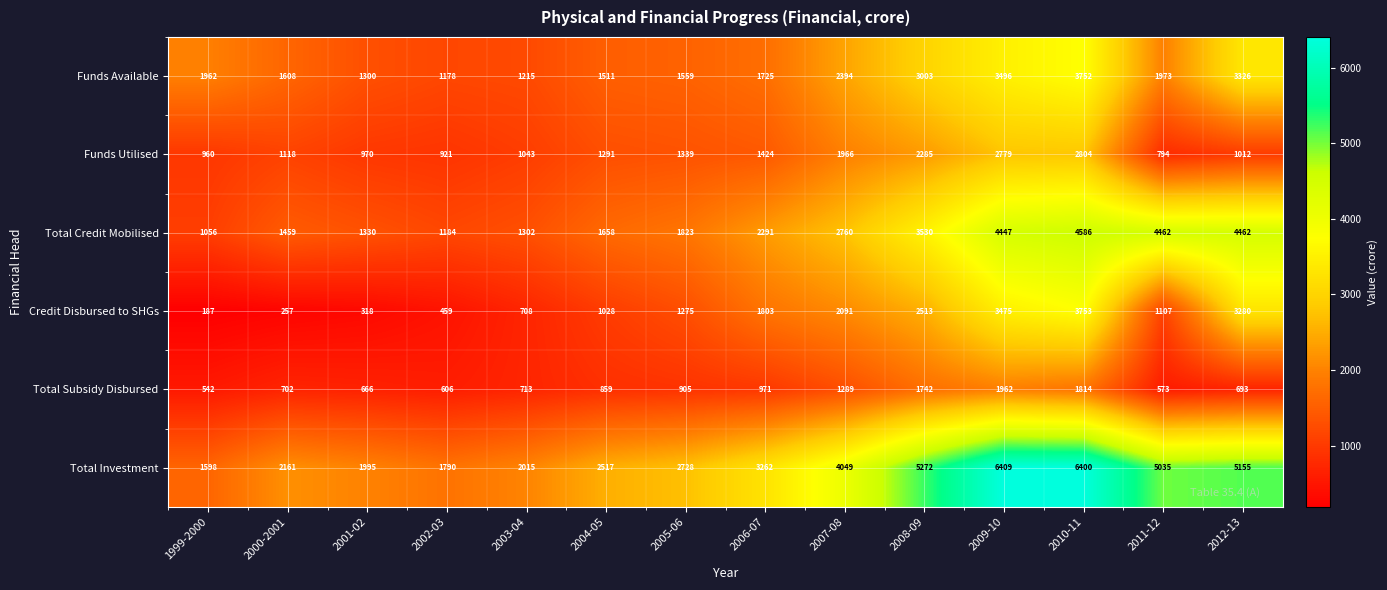

Which series has the largest total across all categories?

Total Investment